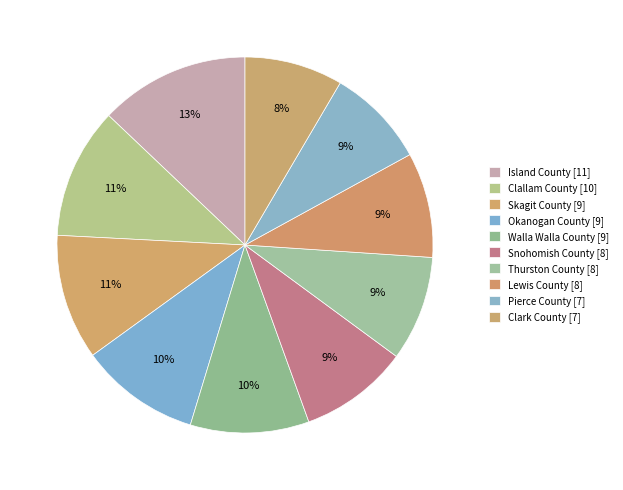

Combined, do Skagit County and Clallam County account for over 50%?

No